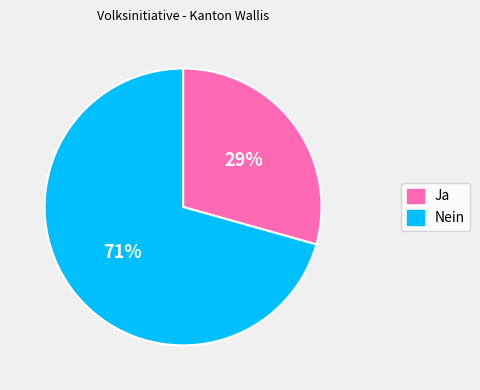

Is there any slice that represents more than half of the pie?

Yes